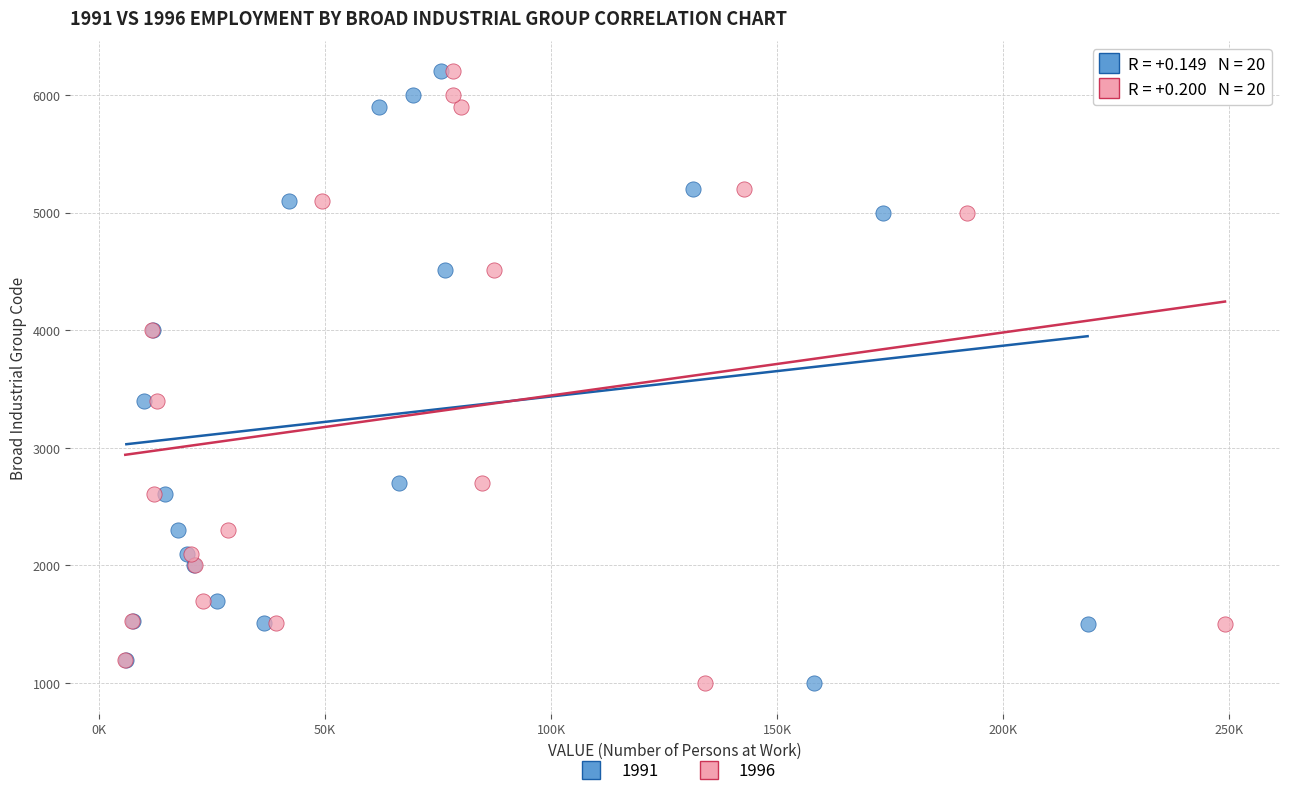

What are all the series names shown in the legend?

1991, 1996